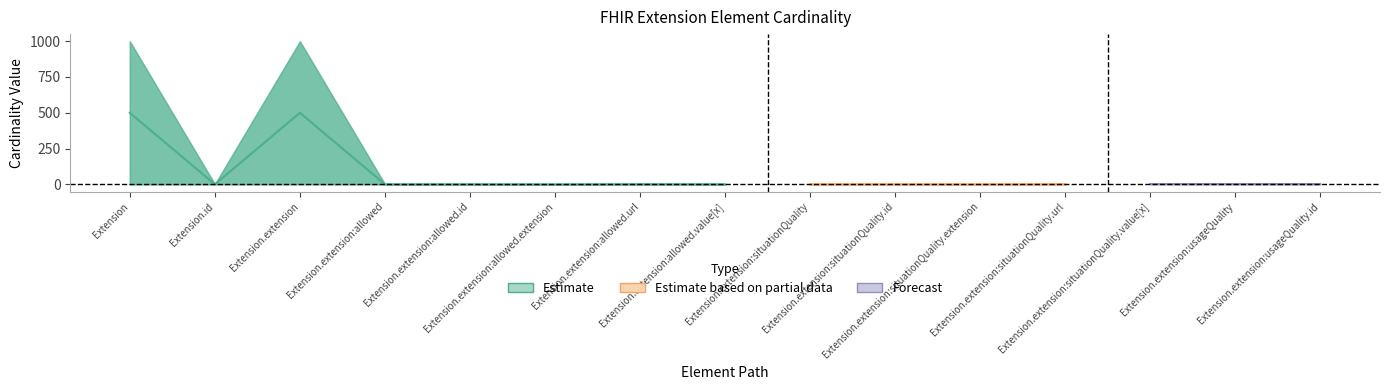

How many lines are shown in the chart?

2